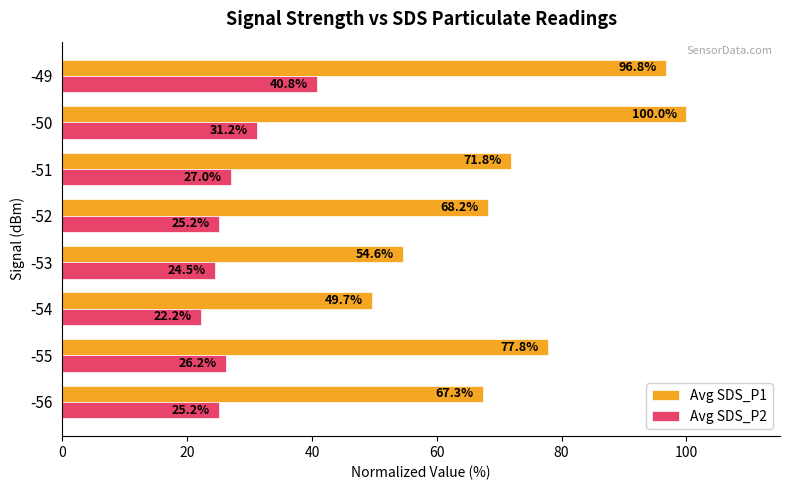

True or false: Avg SDS_P2 has a value of 12.0 at -56.

False